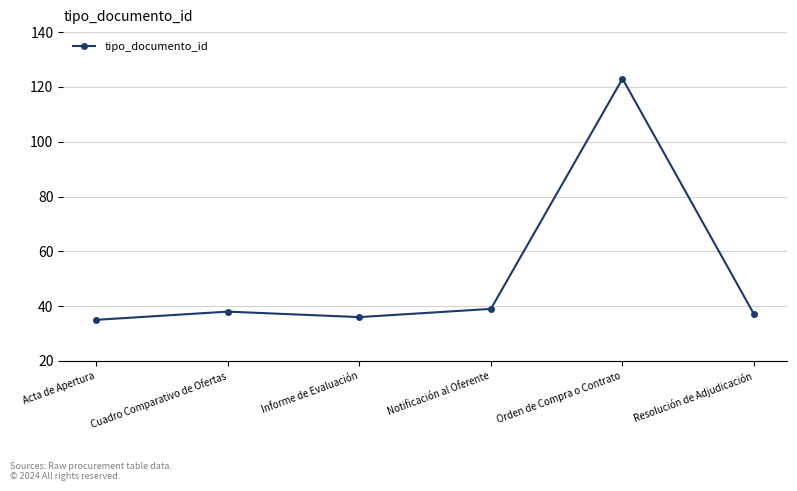

Where is the first local minimum?

Informe de Evaluación